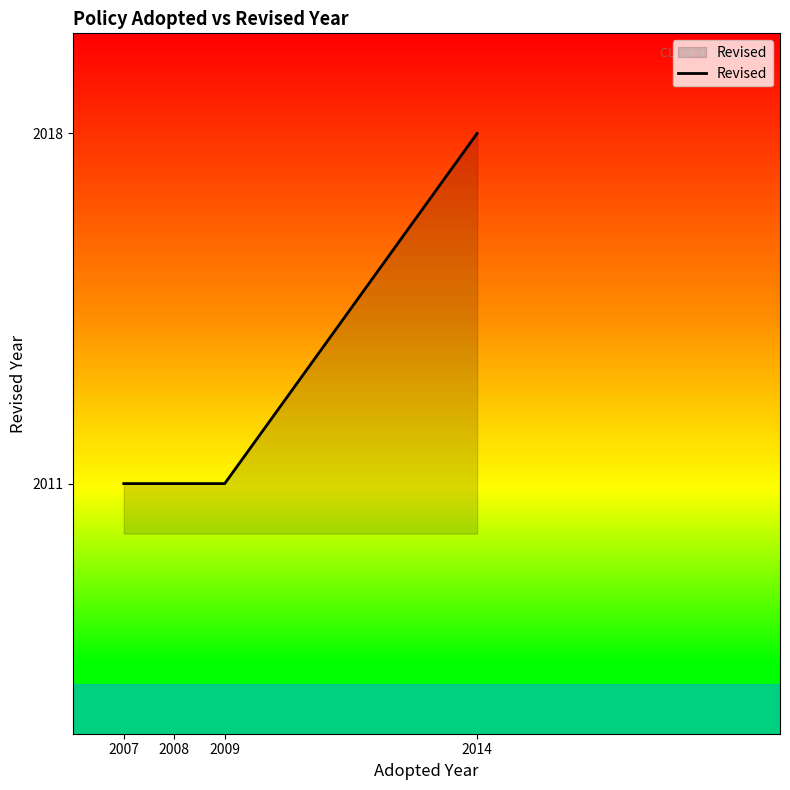

Reading left to right, extract all data points from this chart.

2007=2011	2008=2011	2009=2011	2014=2018